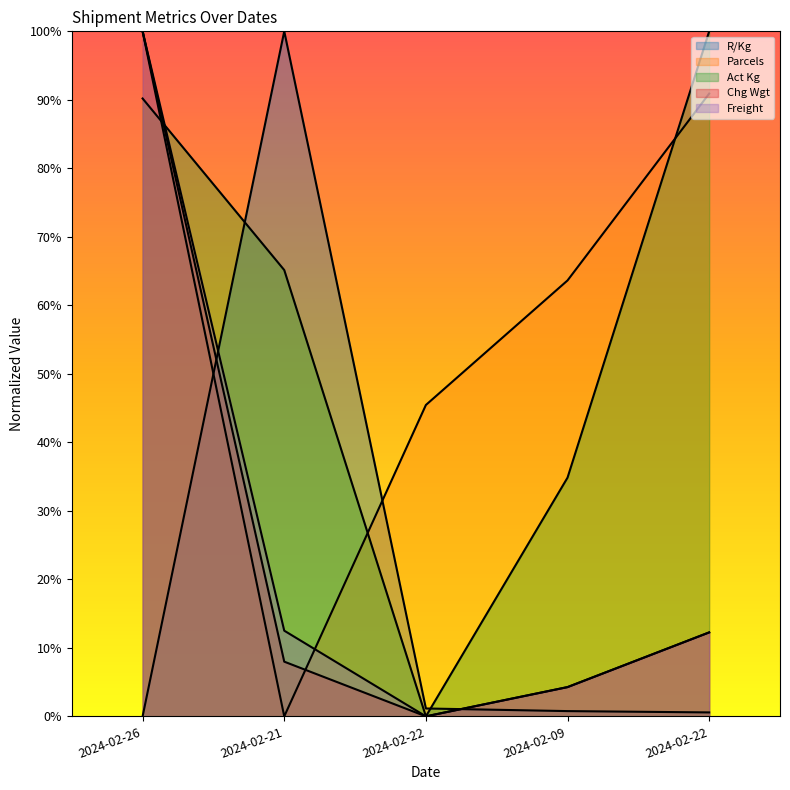

Reading left to right, list all the values displayed in this chart.

R/Kg: 2024-02-26=0.0	2024-02-21=100.0	2024-02-22=1.2	2024-02-09=0.8	2024-02-22=0.6
Parcels: 2024-02-26=100.0	2024-02-21=0.0	2024-02-22=45.5	2024-02-09=63.6	2024-02-22=90.9
Act Kg: 2024-02-26=90.2	2024-02-21=65.2	2024-02-22=0.0	2024-02-09=34.8	2024-02-22=100.0
Chg Wgt: 2024-02-26=100.0	2024-02-21=8.0	2024-02-22=0.0	2024-02-09=4.3	2024-02-22=12.3
Freight: 2024-02-26=100.0	2024-02-21=12.5	2024-02-22=0.0	2024-02-09=4.3	2024-02-22=12.3